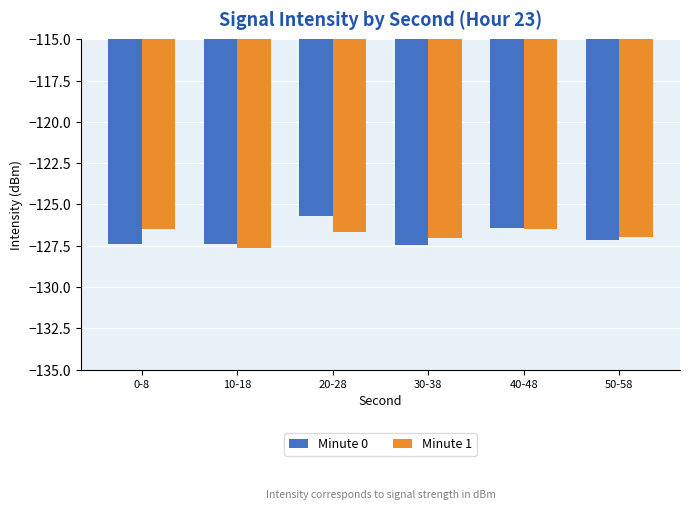

What is the difference between the maximum and second lowest values in the Minute 1 series?

0.6